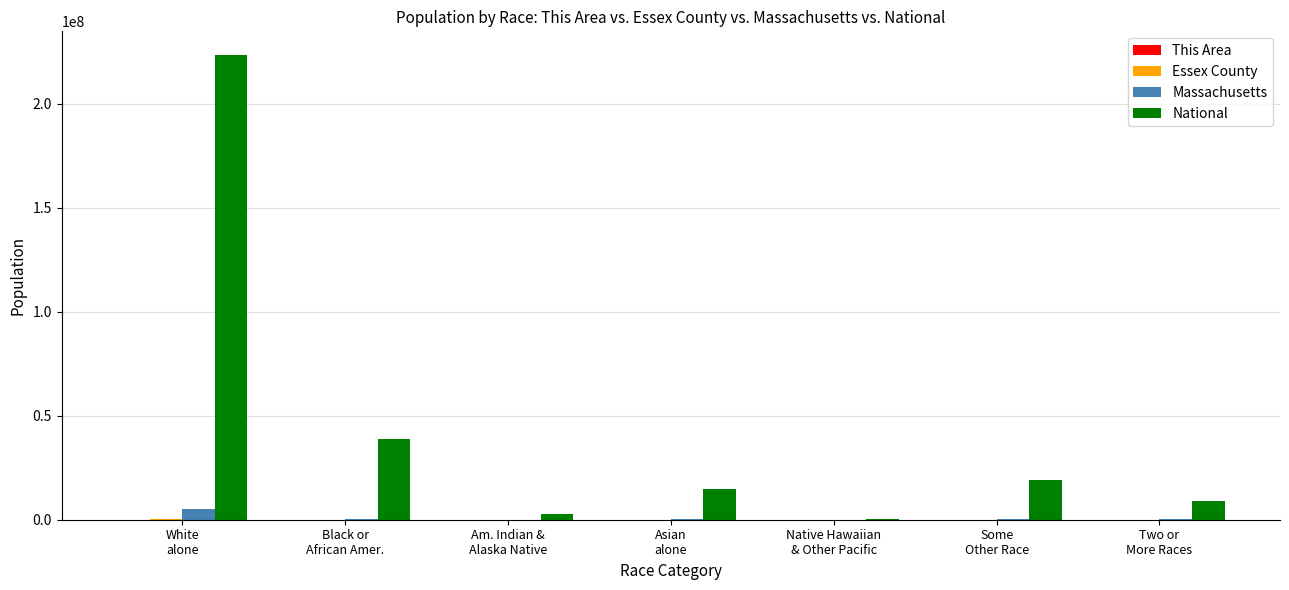

What is the highest value of the National series?

223553265